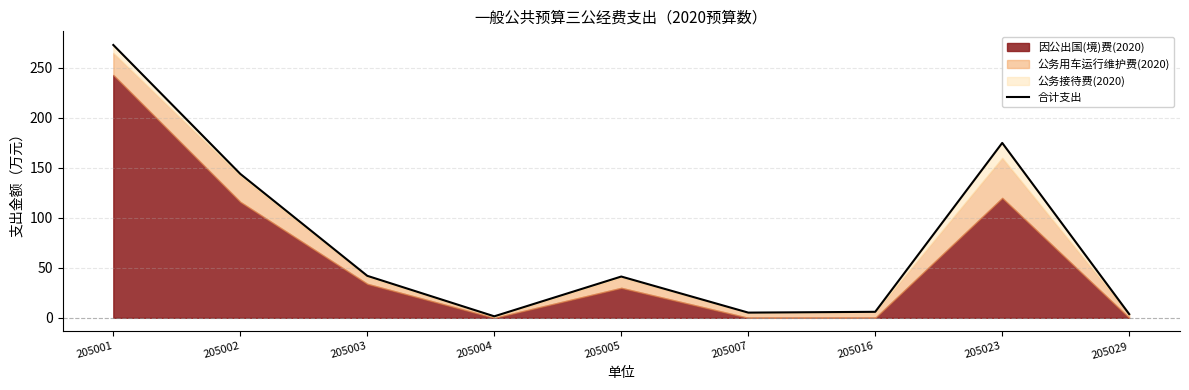

Where is the first local maximum?

205005